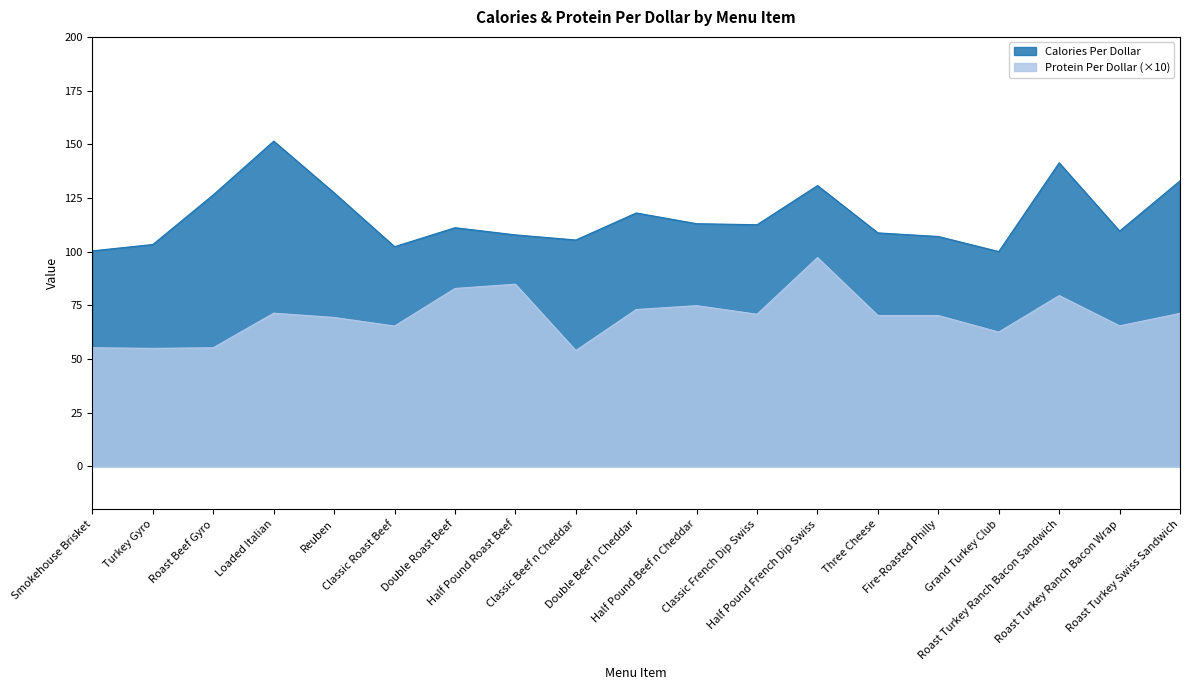

True or false: Calories Per Dollar and Protein Per Dollar intersect in this chart.

False